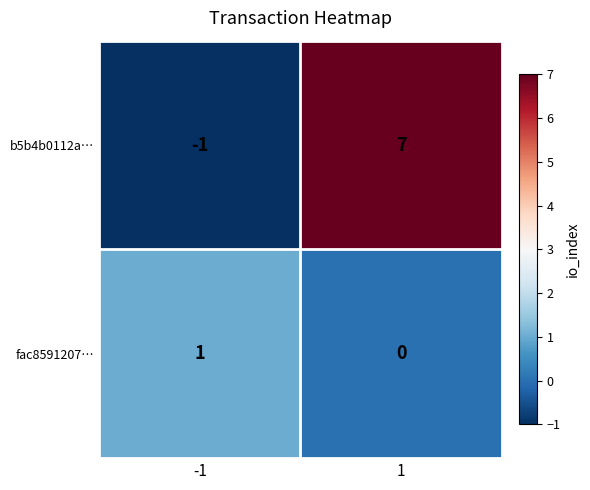

Reading left to right, what are all the values shown in this chart?

b5b4b0112a…: -1=-1	1=7
fac8591207…: -1=1	1=0